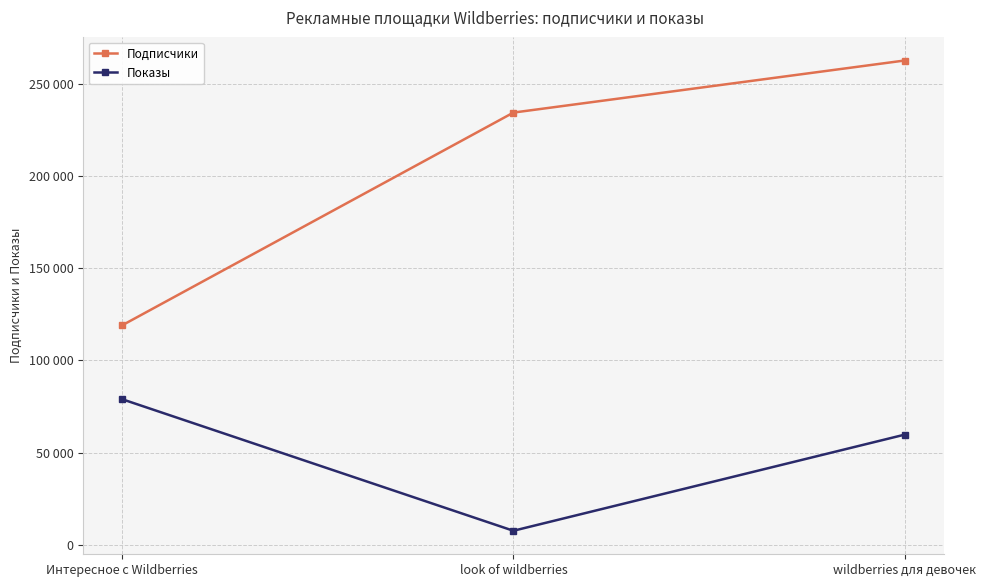

Reading left to right, list all the values displayed in this chart.

Подписчики: Интересное с Wildberries=119109	look of wildberries=234625	wildberries для девочек=262906
Показы: Интересное с Wildberries=78968	look of wildberries=7534	wildberries для девочек=59726